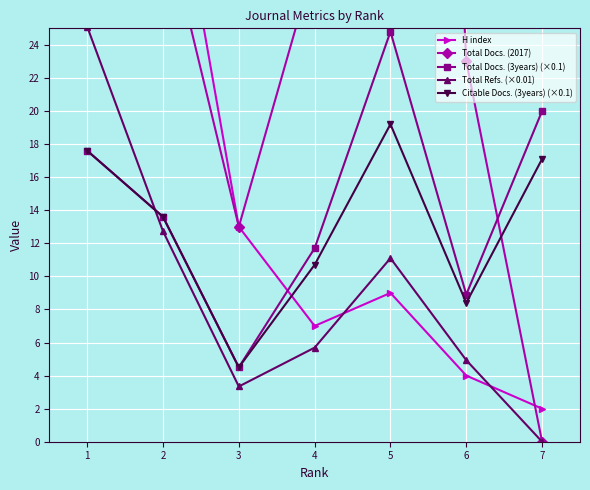

Is the value of Total Docs. (3years) (×0.1) at 3 greater than the value of Citable Docs. (3years) (×0.1) at 5?

No